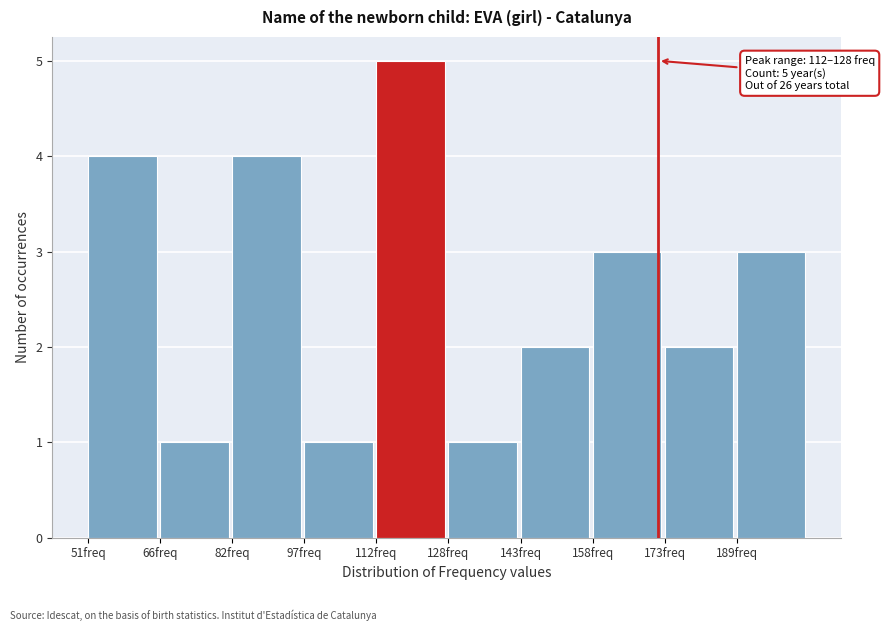

Which range on the x-axis has the tallest bar?

112 to 128